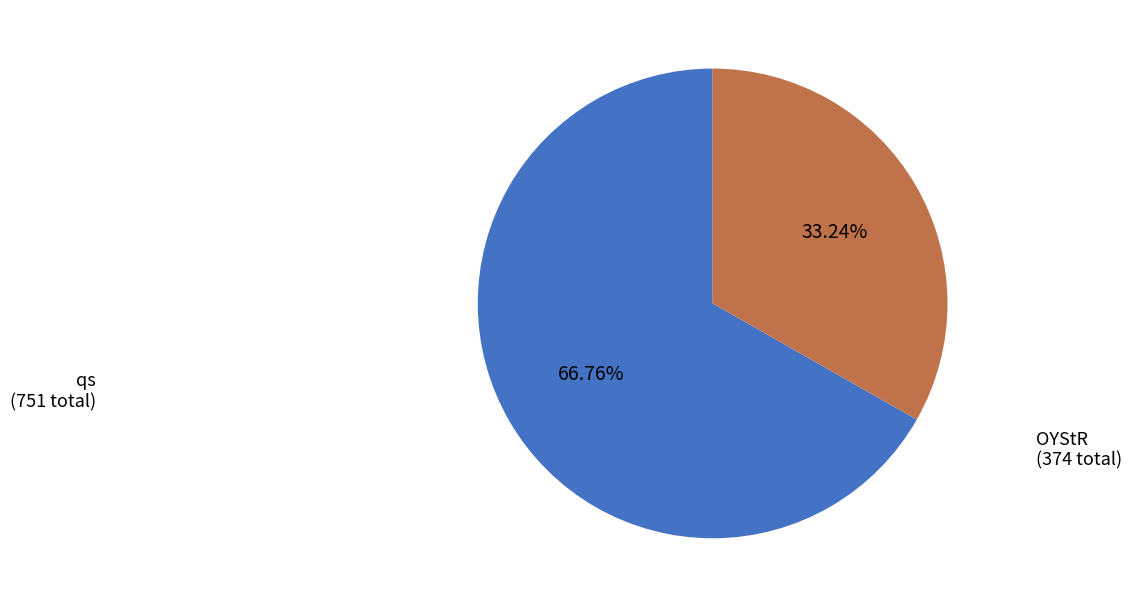

Does any single category account for the majority?

Yes